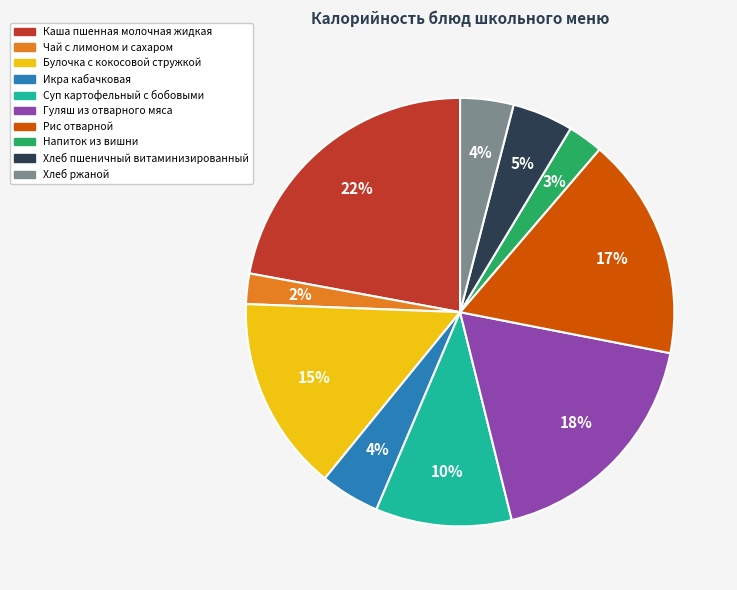

Approximately how many times larger is the value at Гуляш из отварного мяса compared to Хлеб ржаной?

4.5